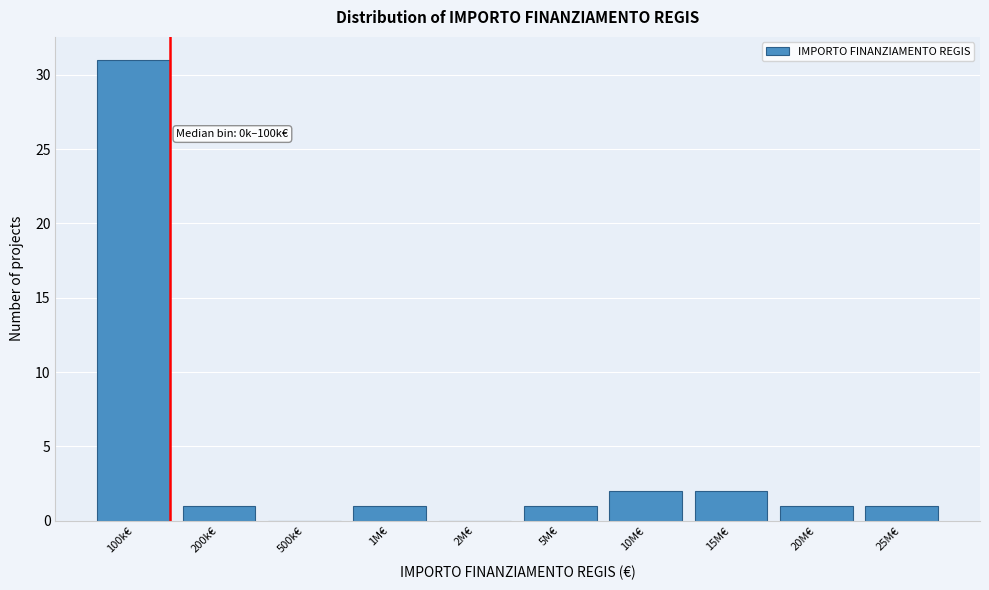

Reading right to left, list all the values displayed in this chart.

25M€=1	20M€=1	15M€=2	10M€=2	5M€=1	2M€=0	1M€=1	500k€=0	200k€=1	100k€=31